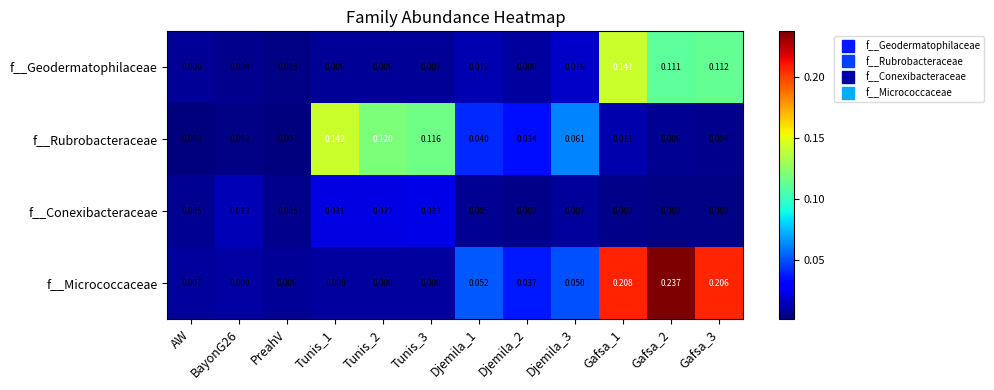

List the series in order of their peak value, highest first.

f__Micrococcaceae, f__Rubrobacteraceae, f__Geodermatophilaceae, f__Conexibacteraceae